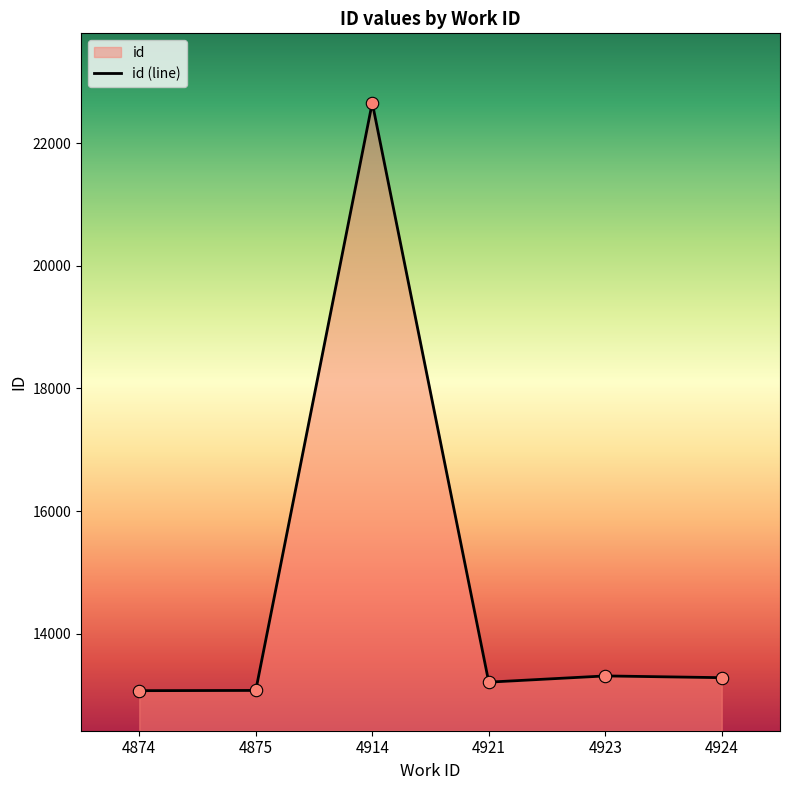

Approximately how many times larger is the value at 4874 compared to 4924?

1.0